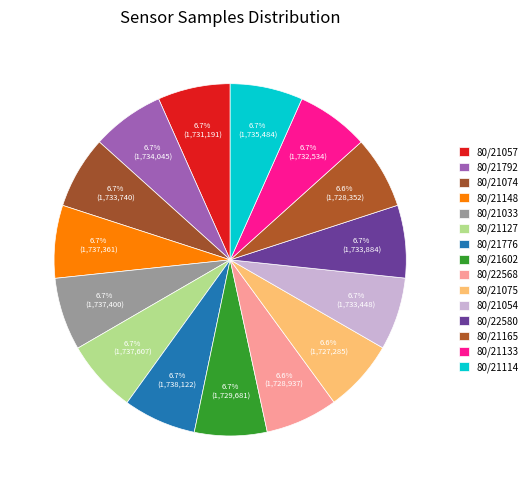

Which has a higher value, 80/21133 or 80/21033?

80/21033